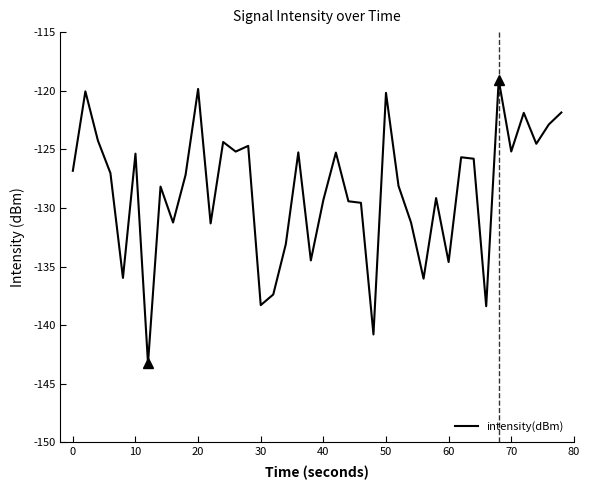

What is the maximum value shown in the chart?

-119.1